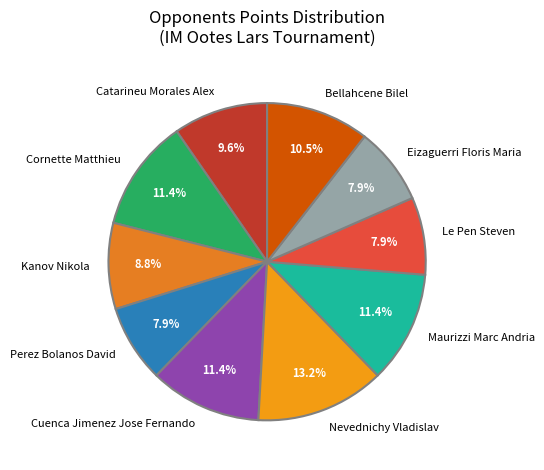

What percentage is NOT represented by Maurizzi Marc Andria?

88.6%